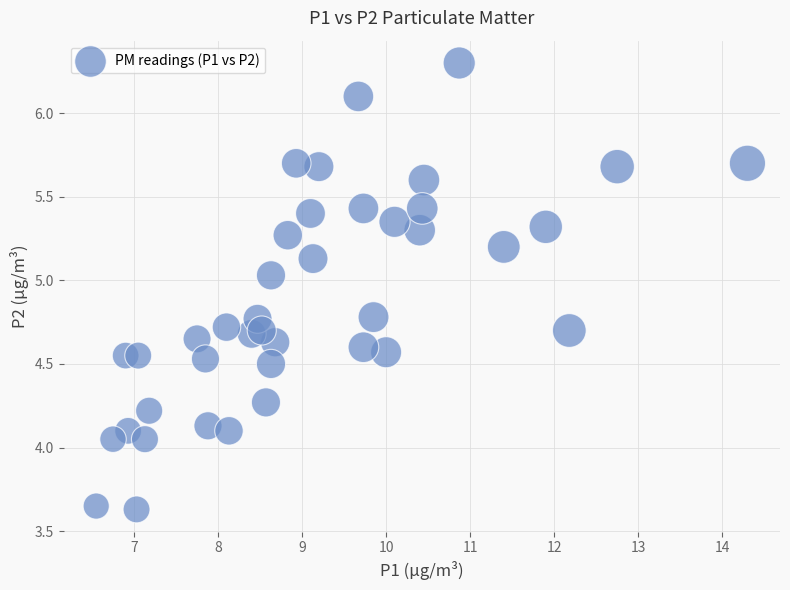

What is the range of Y values (max minus min)?

2.7